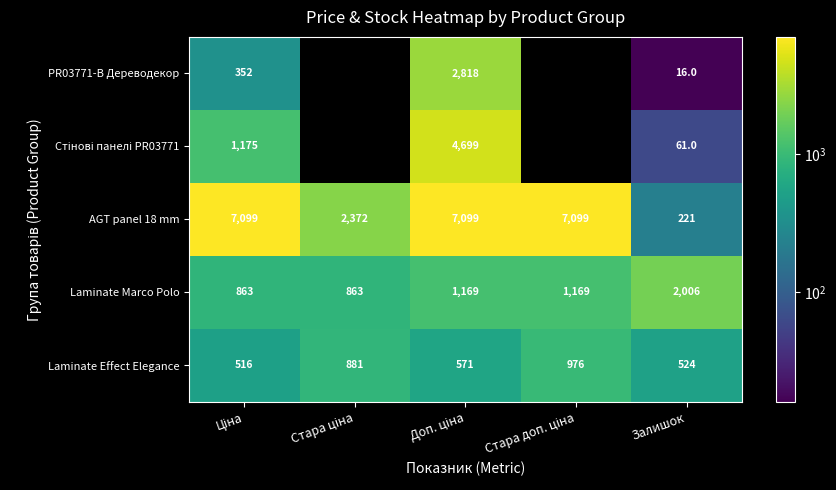

Is it true that PR03771-B Дереводекор equals 27 at Залишок?

False